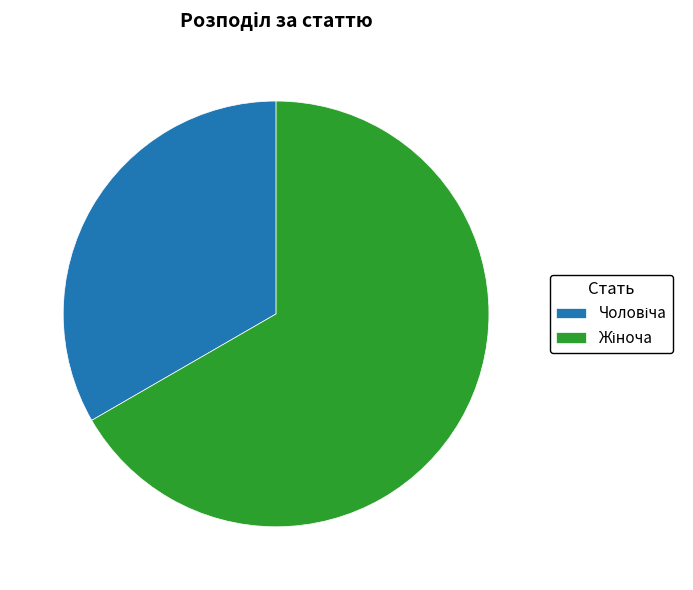

Is there a majority slice in this chart?

Yes